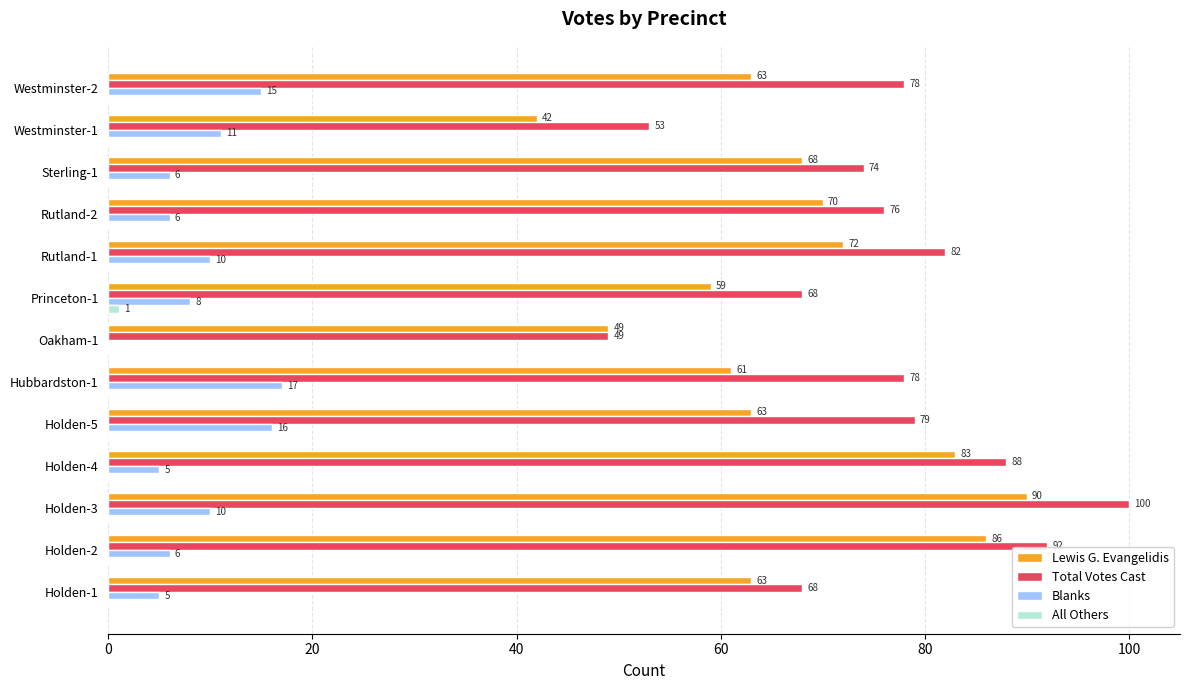

What is the total value across all series at Oakham-1?

98